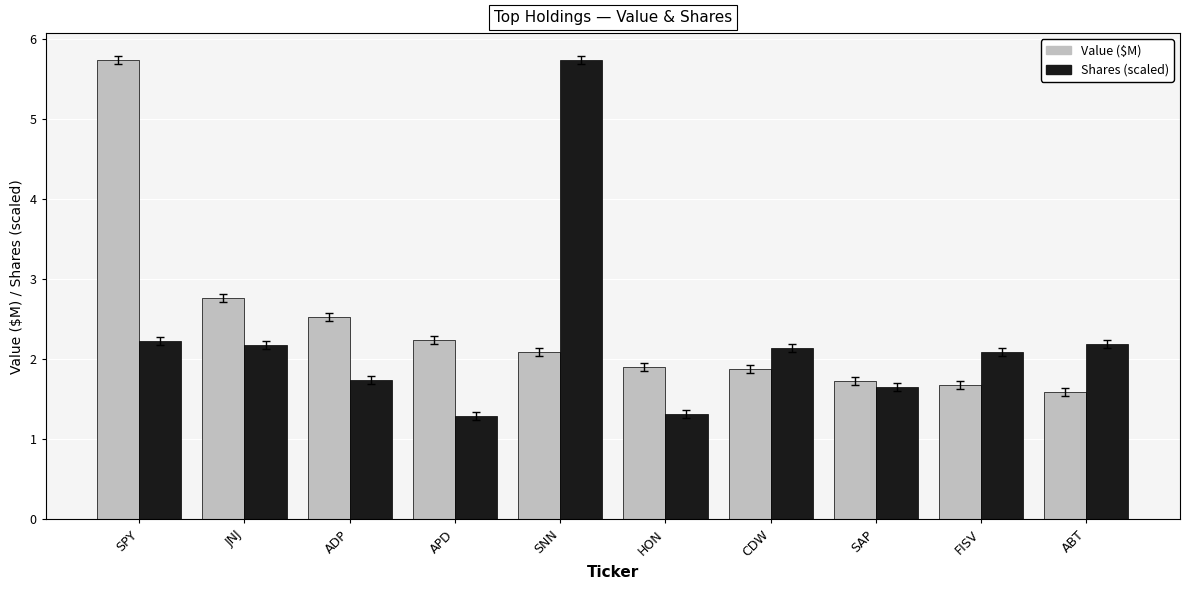

Which series has the largest total across all categories?

Value ($M)